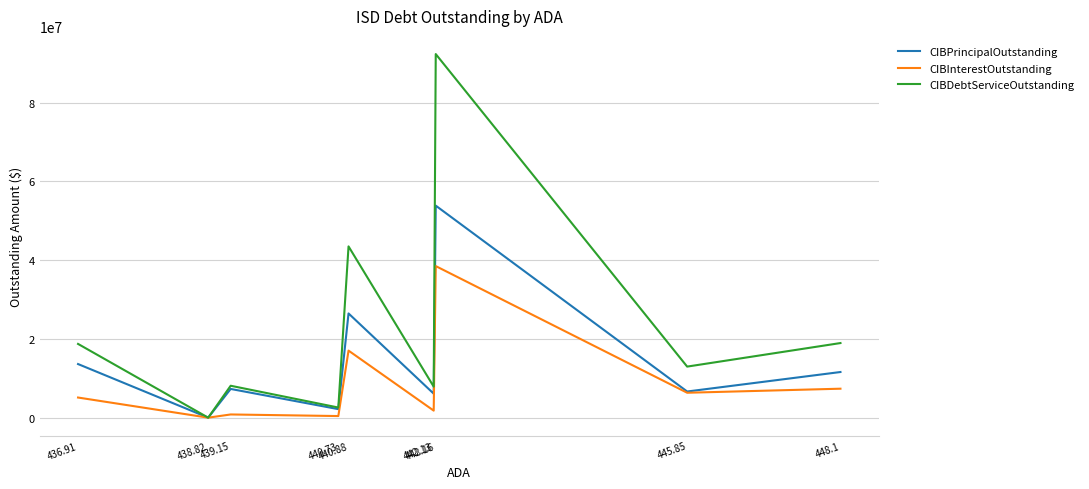

What is the maximum value for CIBDebtServiceOutstanding?

92372177.2